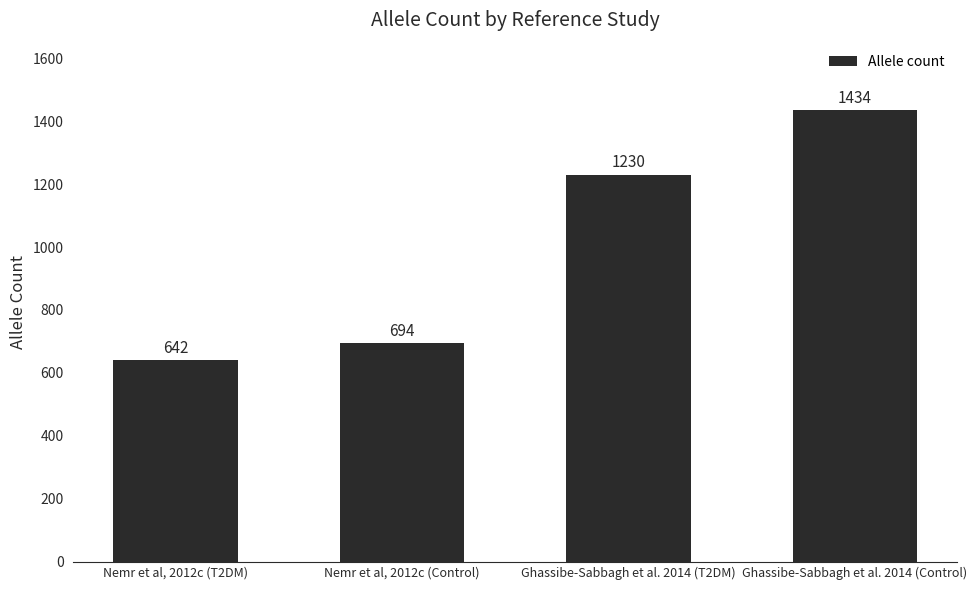

Where is the data nearest to the value 1038?

Ghassibe-Sabbagh et al. 2014 (T2DM)